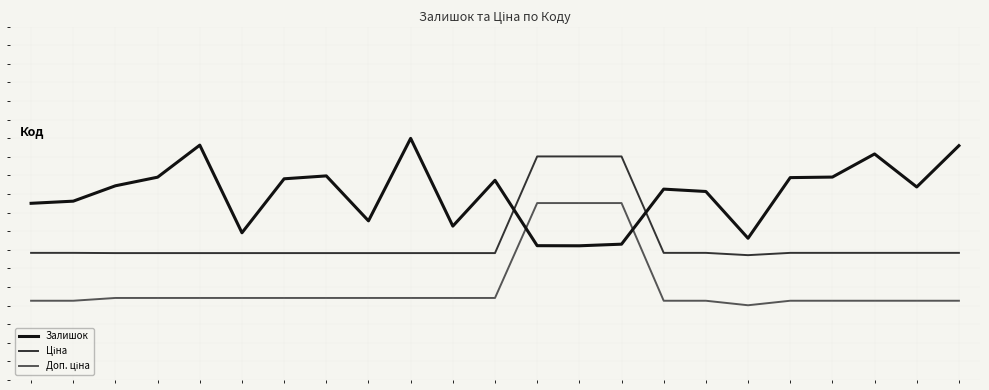

Is this an area chart (filled region under the line)?

No